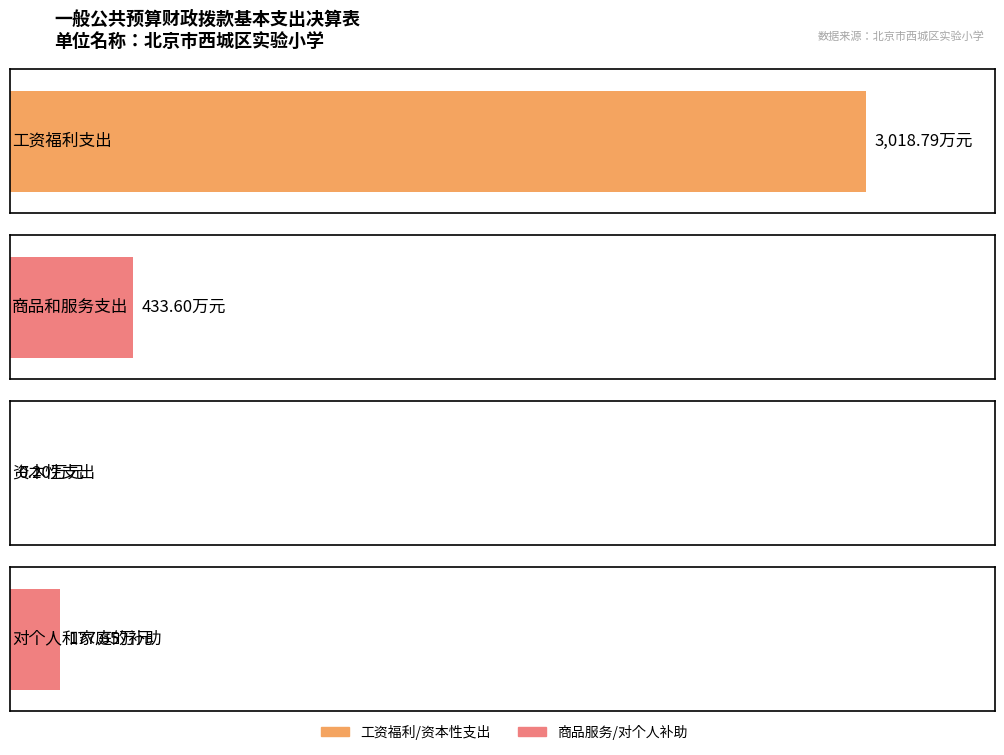

Reading right to left, extract all data points from this chart.

177.7	0.2	433.6	3018.8